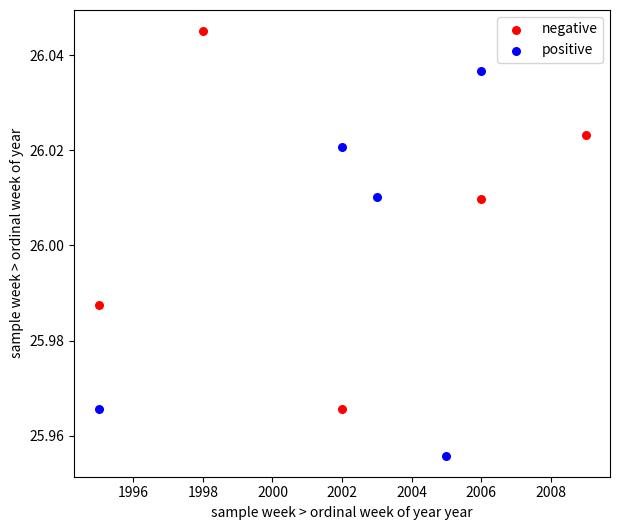

Which series contains the lowest Y value?

positive